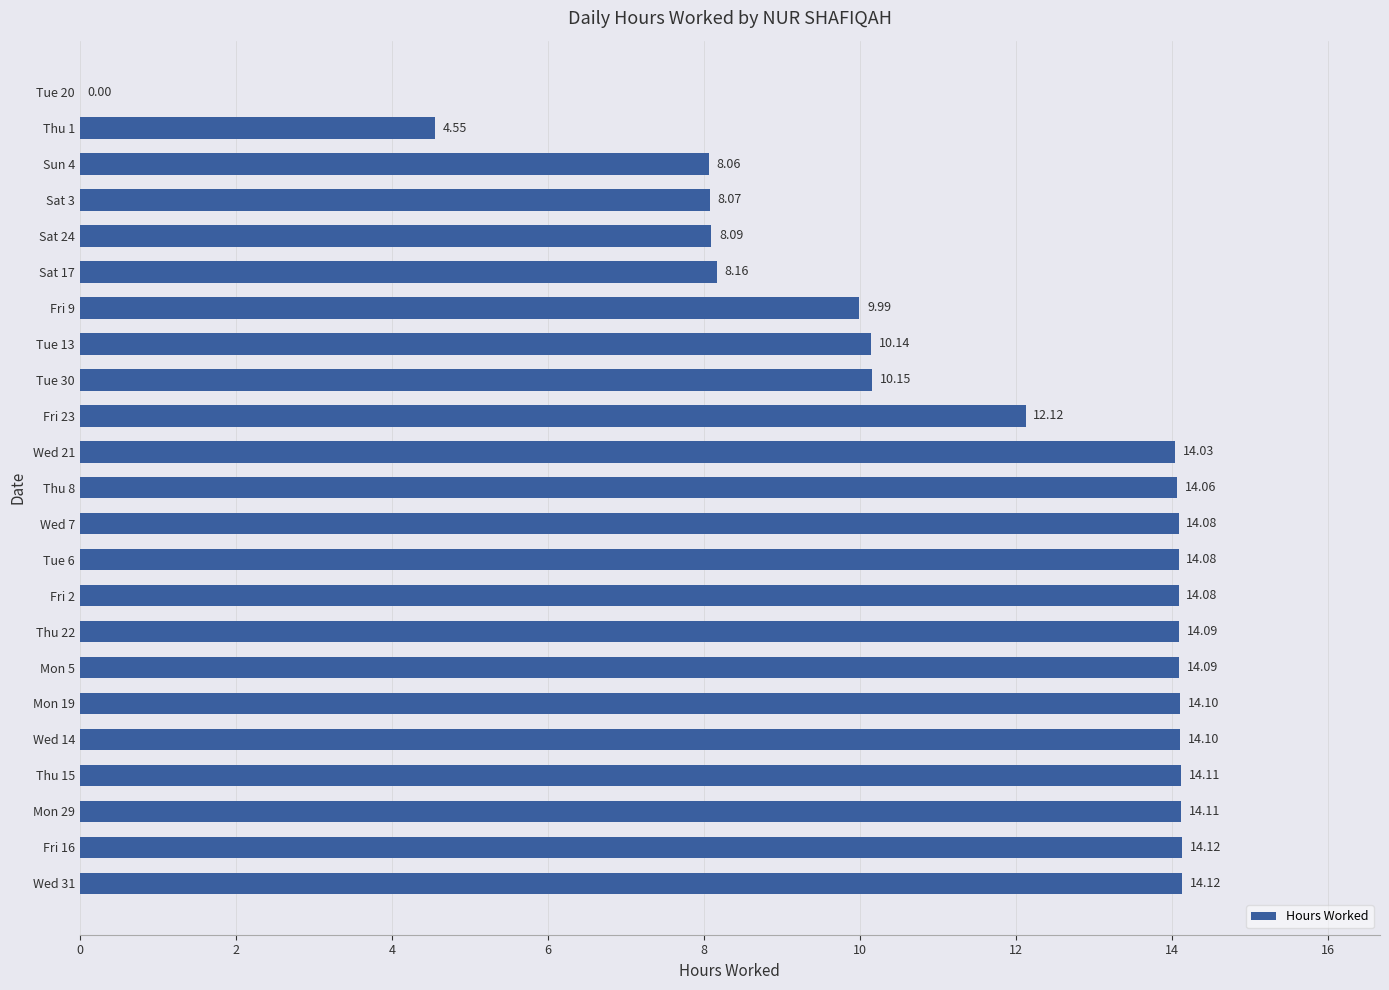

Does the chart contain stacked bars?

No